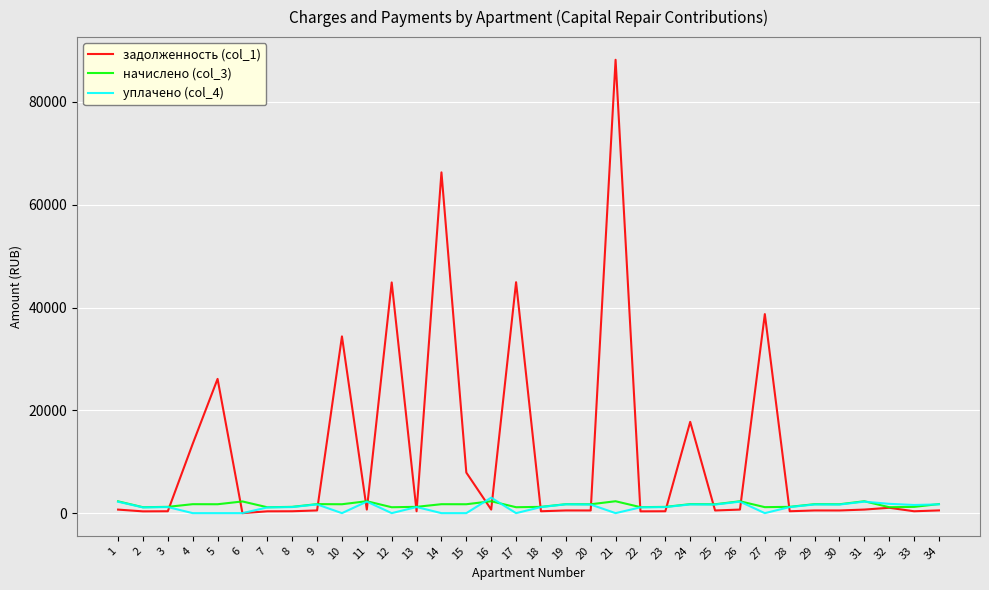

What is the greatest value displayed?

88203.9